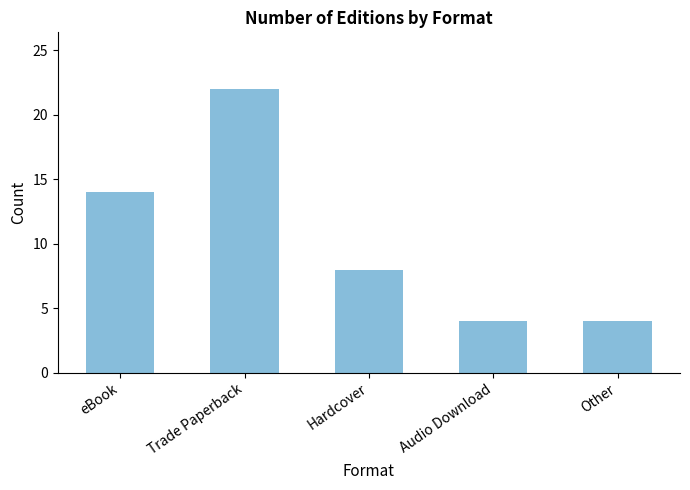

How many categories are shown in the chart?

5